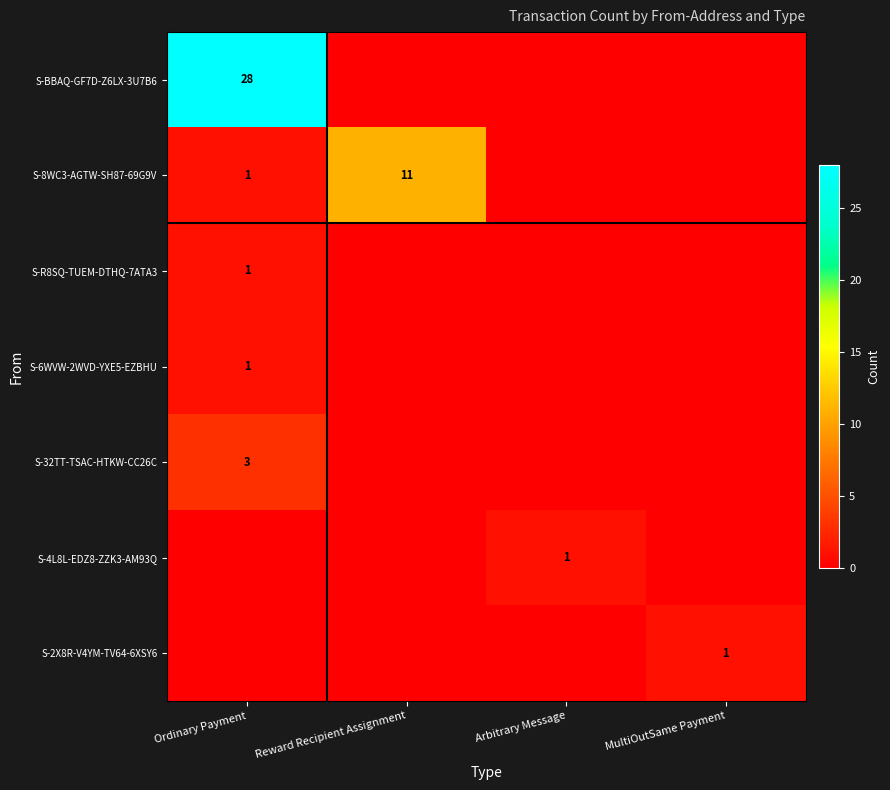

The value of S-BBAQ-GF7D-Z6LX-3U7B6 at Ordinary Payment is 8. True or false?

False